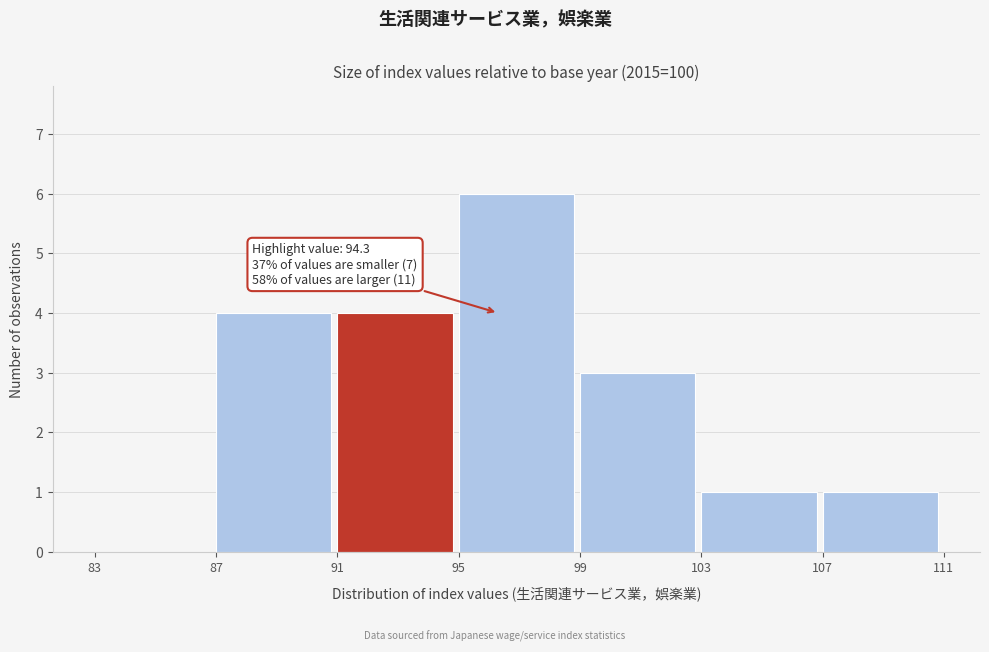

Which range on the x-axis has the tallest bar?

95 to 99